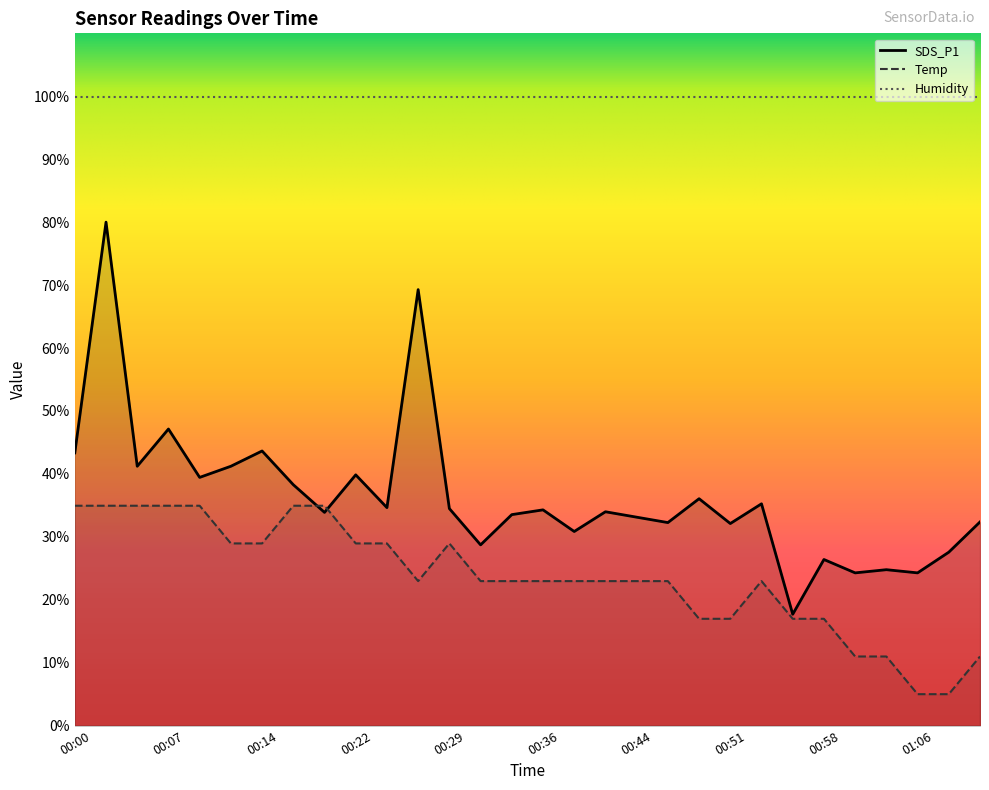

How many data points in Temp are above 22?

21